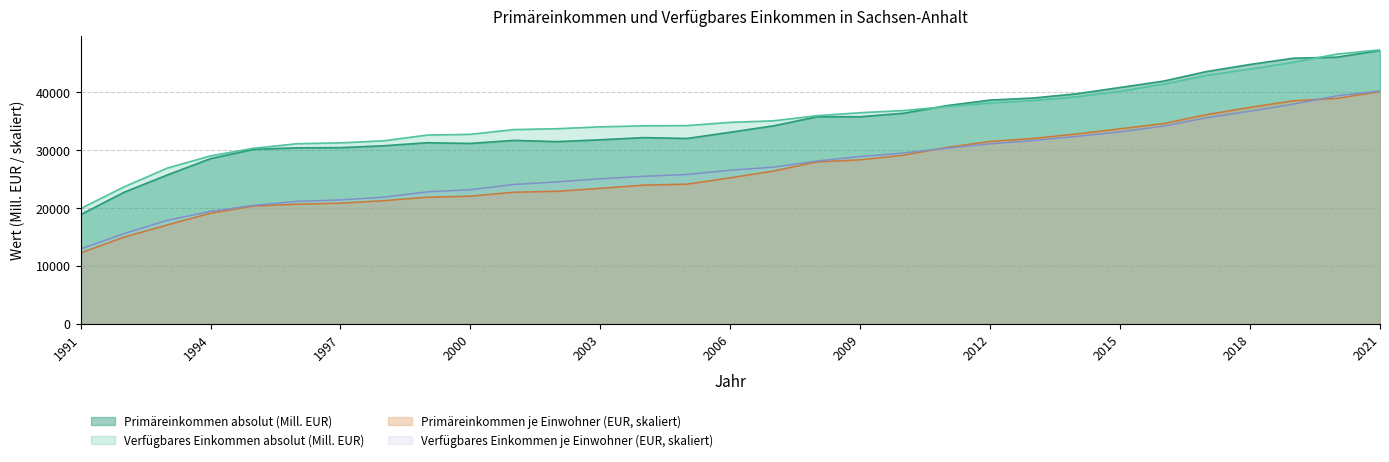

Between 2004 and 2016, which is larger?

2016